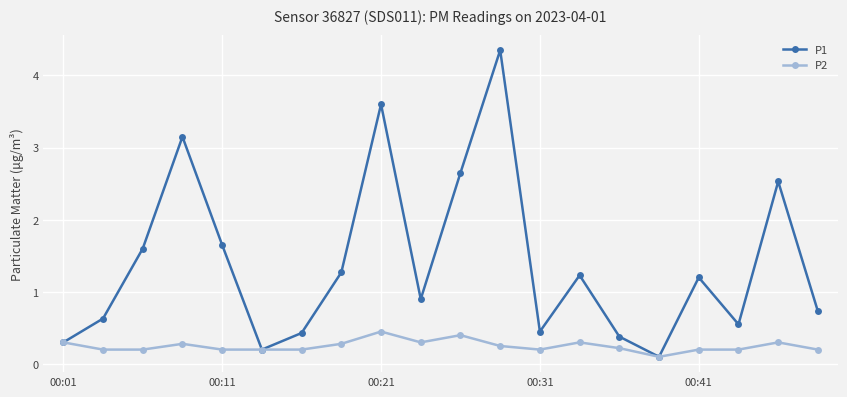

Which series has the largest total across all categories?

P1